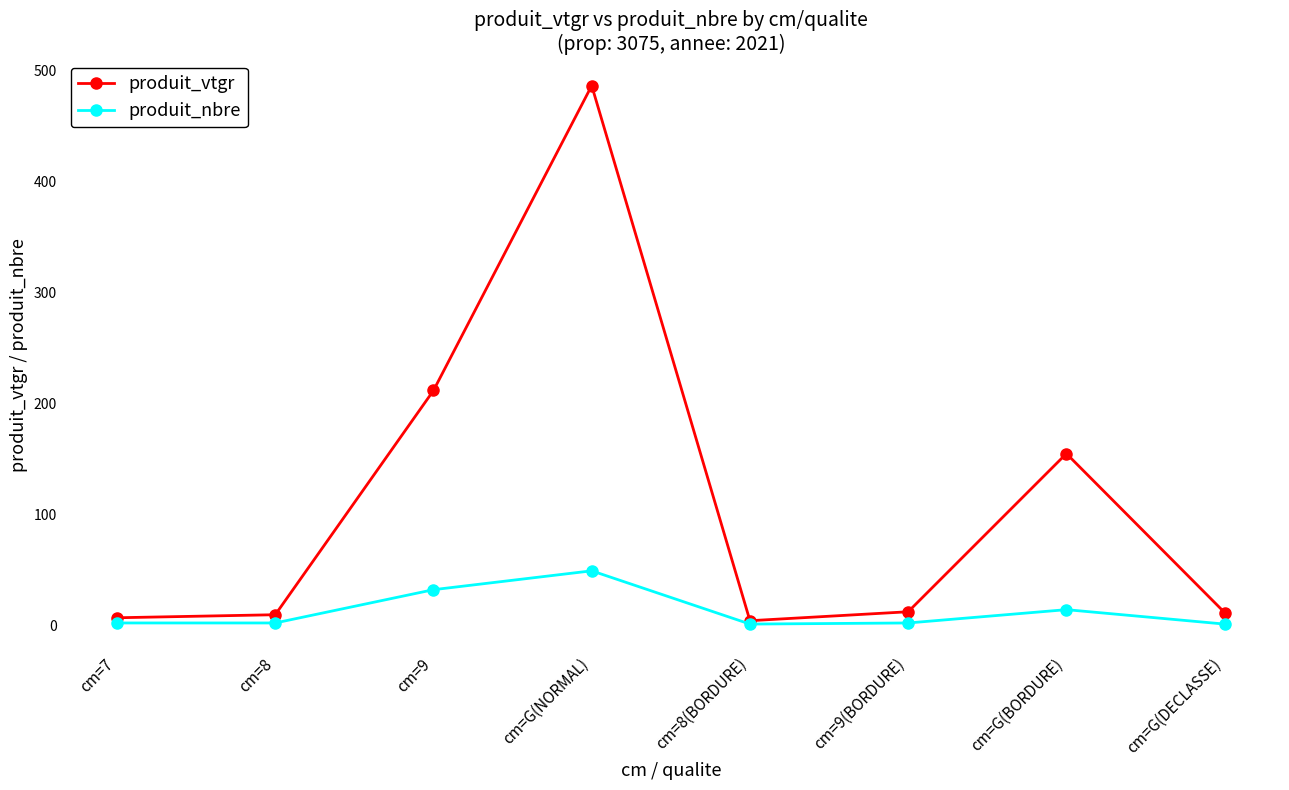

Does the chart have visible grid lines?

No